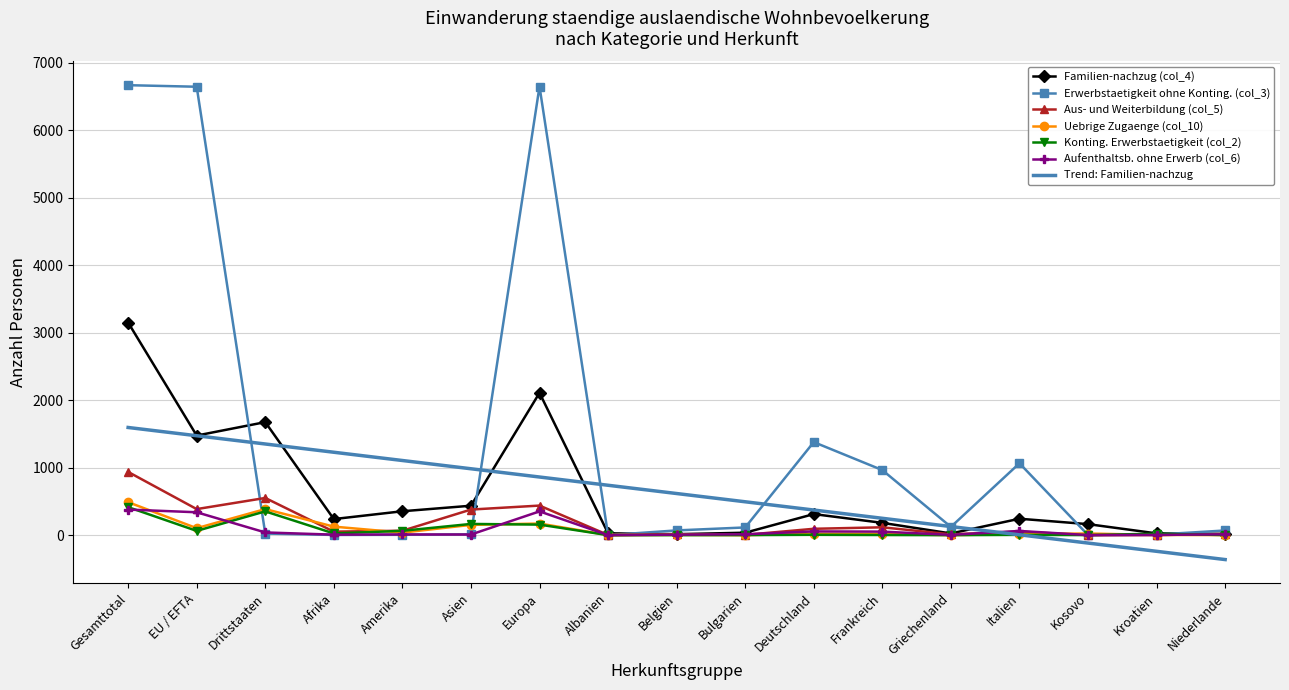

What is the smallest value displayed?

-362.1